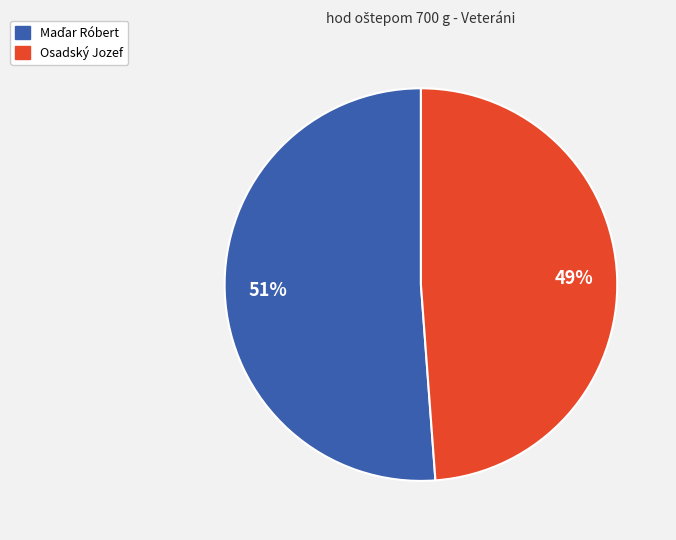

Is there a majority slice in this chart?

Yes